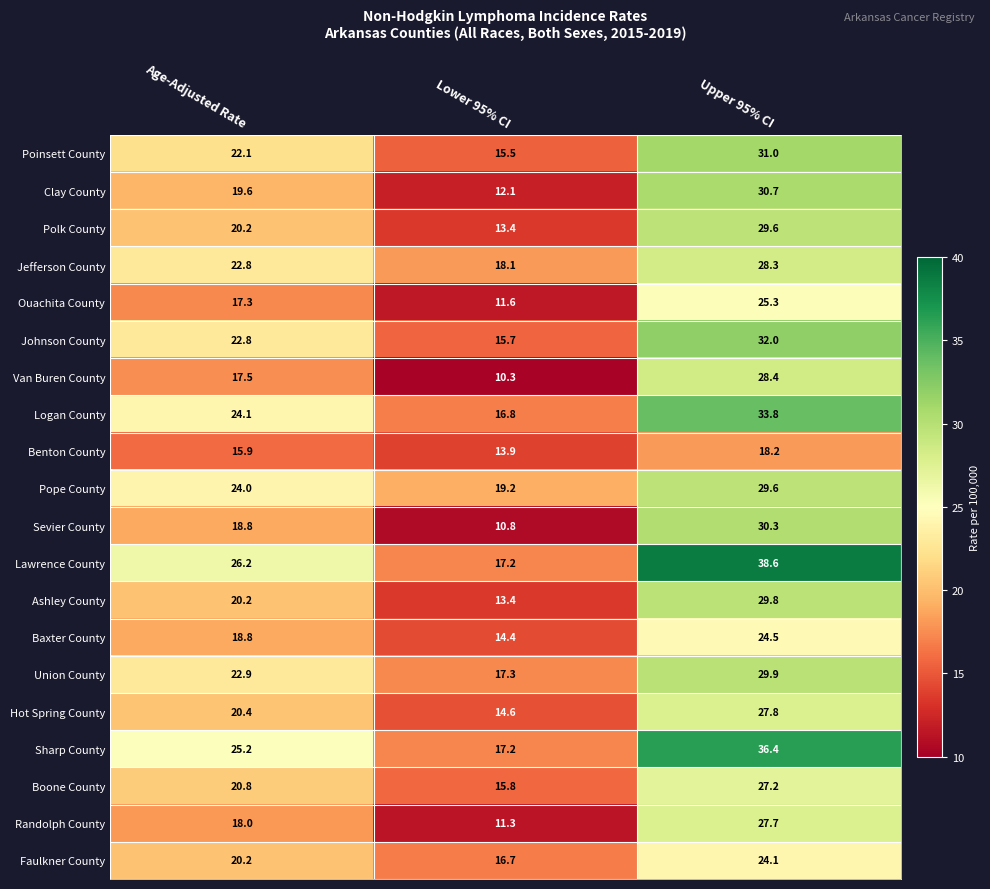

Rank the categories by Pope County value from lowest to highest.

Lower 95% CI, Age-Adjusted Rate, Upper 95% CI